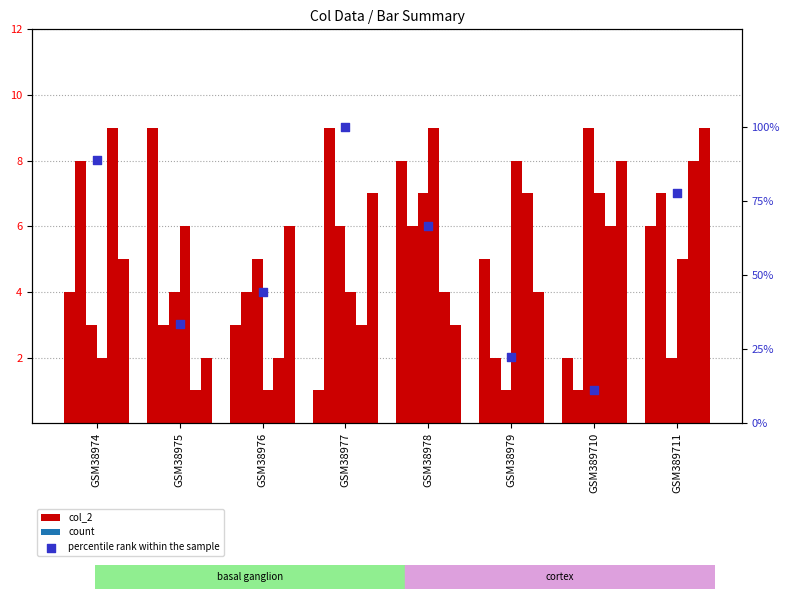

At which category is the sum across all series the highest?

GSM38977